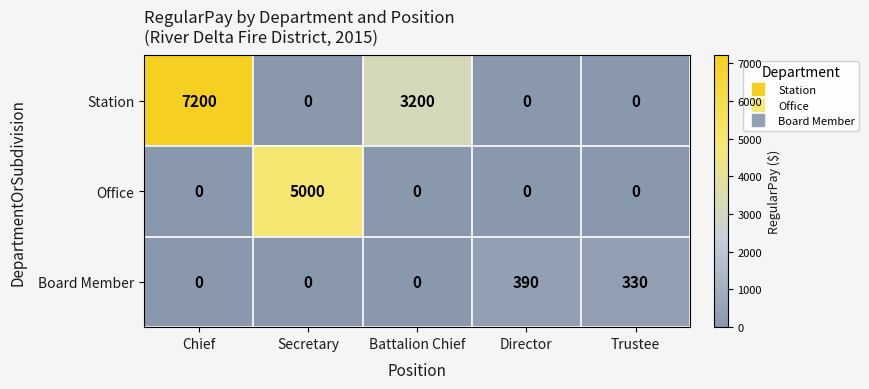

Reading left to right, what are all the values shown in this chart?

Station: Chief=7200	Secretary=0	Battalion Chief=3200	Director=0	Trustee=0
Office: Chief=0	Secretary=5000	Battalion Chief=0	Director=0	Trustee=0
Board Member: Chief=0	Secretary=0	Battalion Chief=0	Director=390	Trustee=330